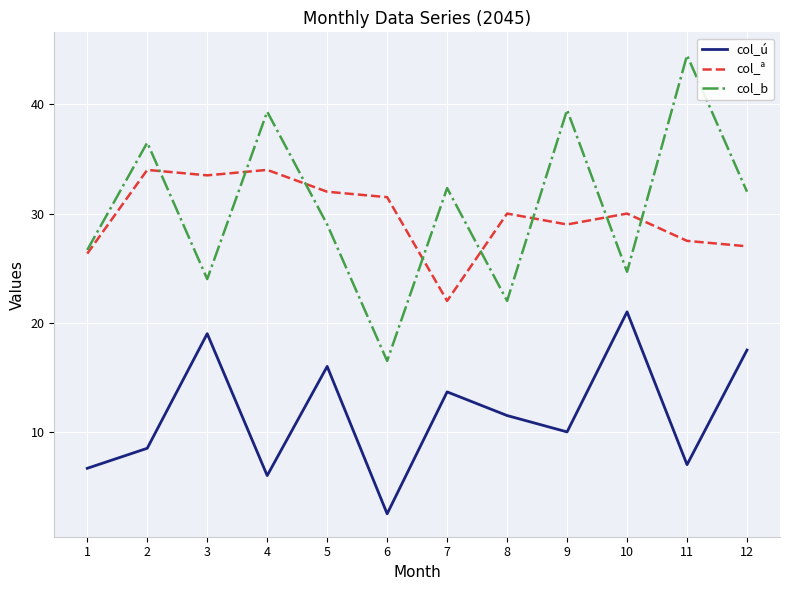

How many interior local peaks does the col_b series have?

5